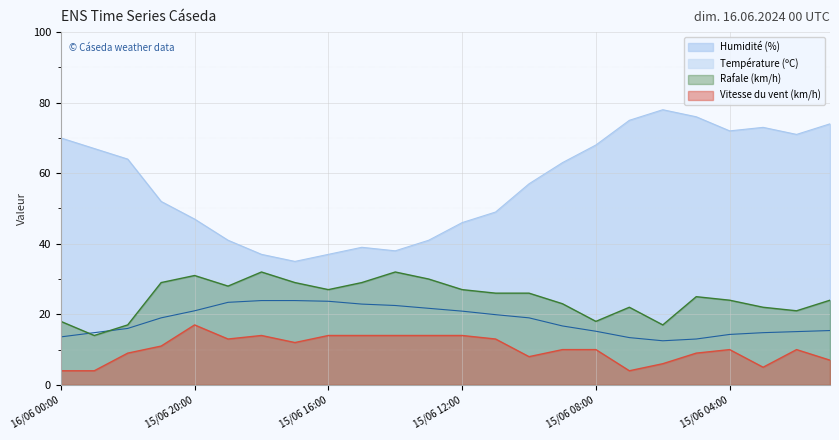

Does the chart display data point markers on the line(s)?

No